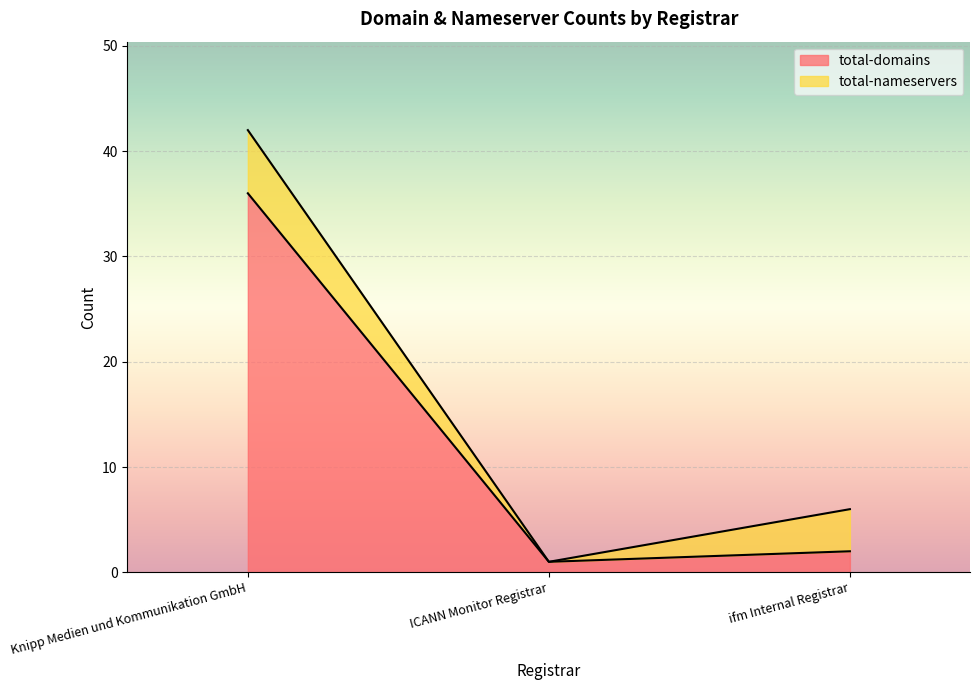

How many values exceed 2?

1